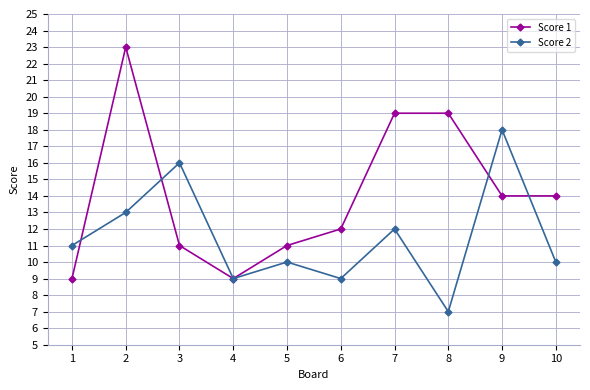

Where does the Score 1 series first go above 14?

2